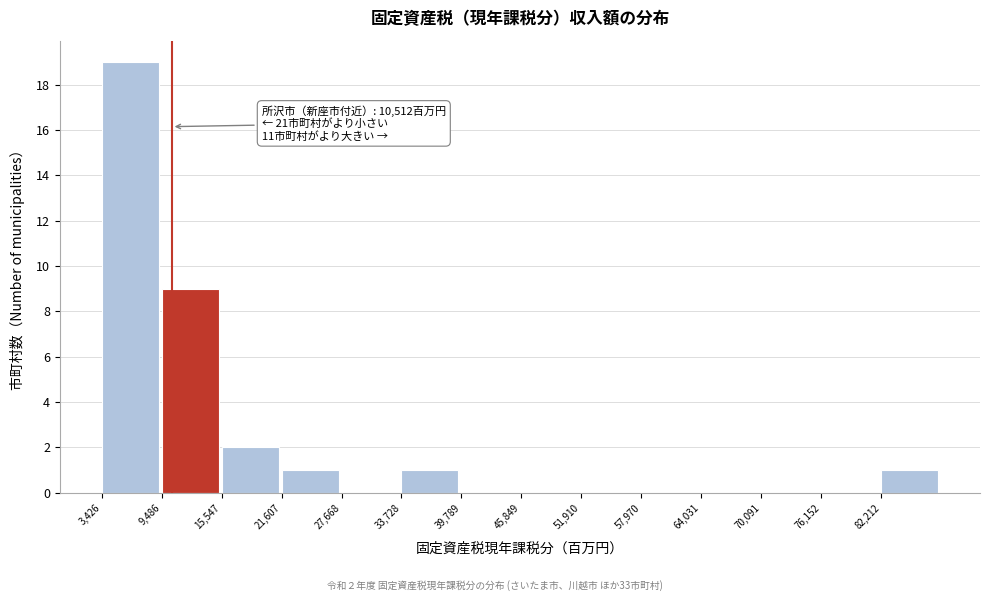

Over which range of the x-axis is the bar tallest?

3000 to 9000